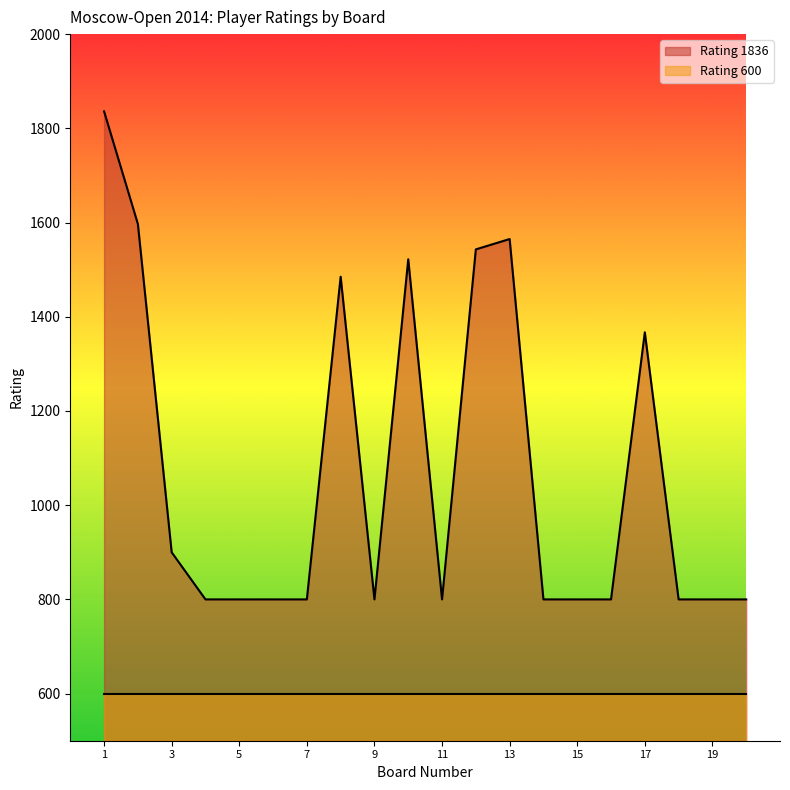

Rank the categories by value from highest to lowest.

1, 2, 13, 12, 10, 8, 17, 3, 4, 5, 6, 7, 9, 11, 14, 15, 16, 18, 19, 20